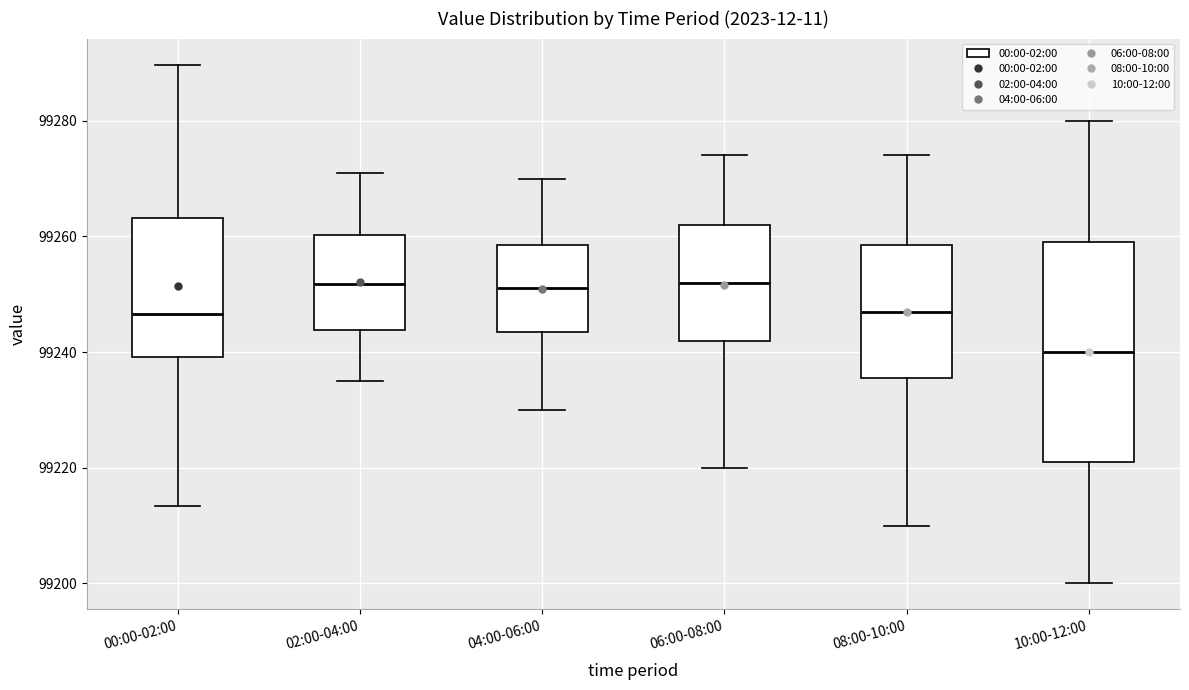

Reading left to right, transcribe this box plot: for each box, give where its median line is, the range the box spans, and where its two whiskers end, as read against the y-axis. The values are not printed on the chart, so give them approximately, as read against the axis.

00:00-02:00: median 99246, box 99240 to 99264, whiskers 99214 to 99290
02:00-04:00: median 99252, box 99244 to 99260, whiskers 99236 to 99272
04:00-06:00: median 99252, box 99244 to 99258, whiskers 99230 to 99270
06:00-08:00: median 99252, box 99242 to 99262, whiskers 99220 to 99274
08:00-10:00: median 99248, box 99236 to 99258, whiskers 99210 to 99274
10:00-12:00: median 99240, box 99222 to 99260, whiskers 99200 to 99280